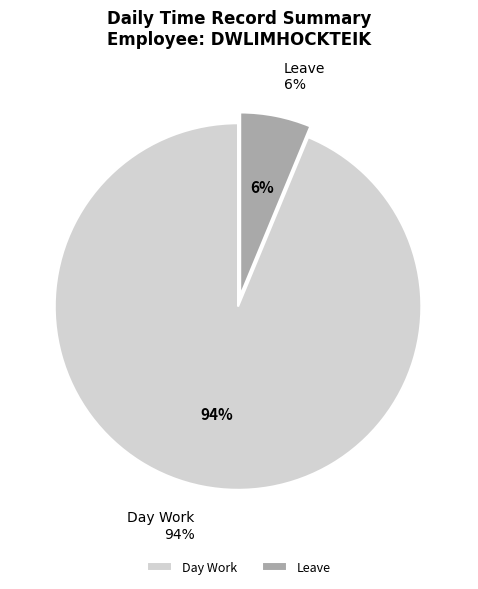

Which category has the biggest portion of the pie?

Day Work